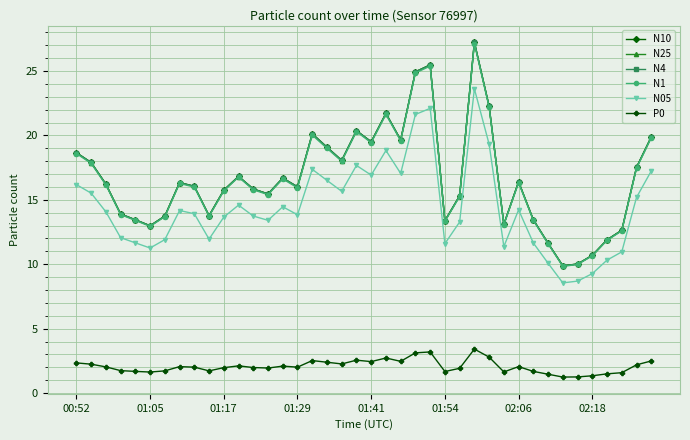

Which series has the largest range (max minus min)?

N4